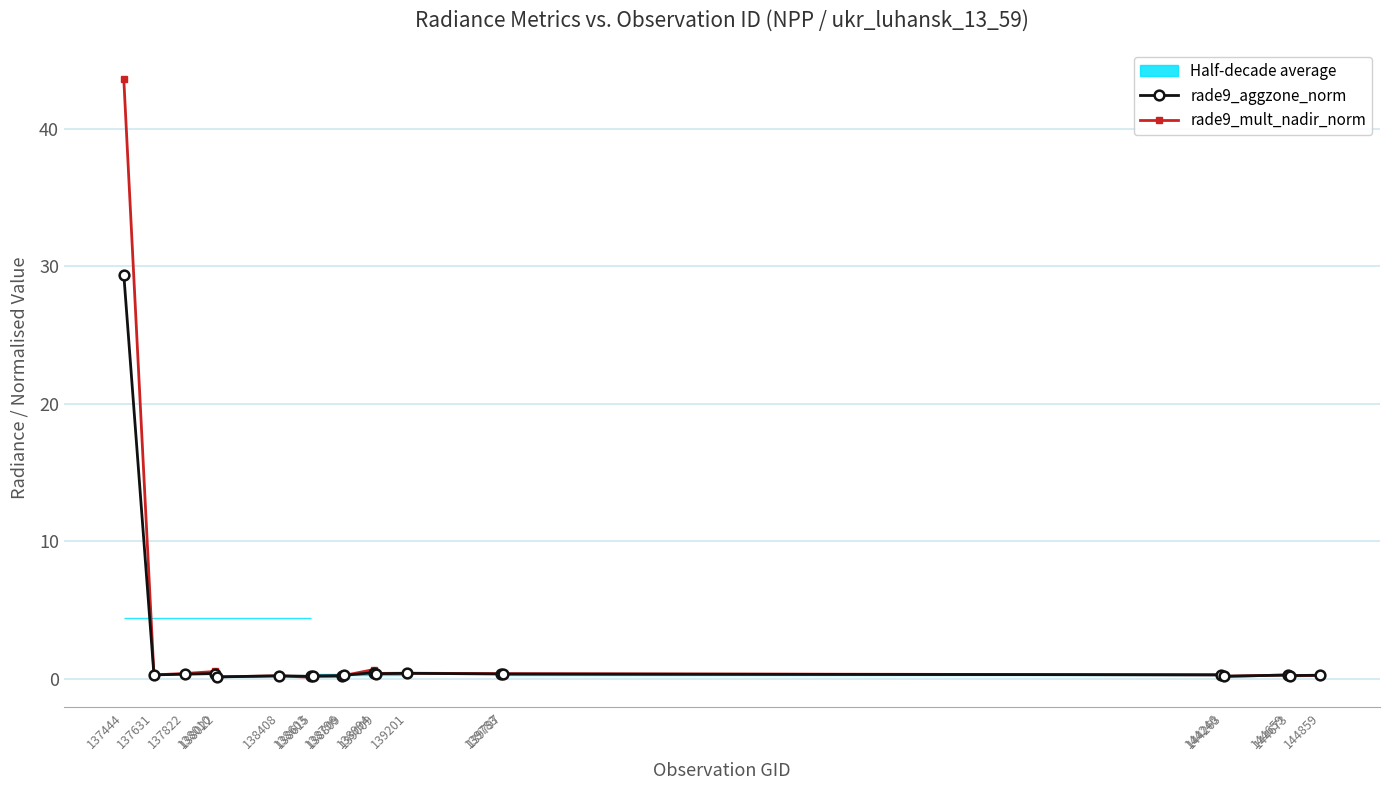

After their last crossing, which series has the higher values: rade9_mult_nadir_norm or rade9_aggzone_norm?

rade9_aggzone_norm